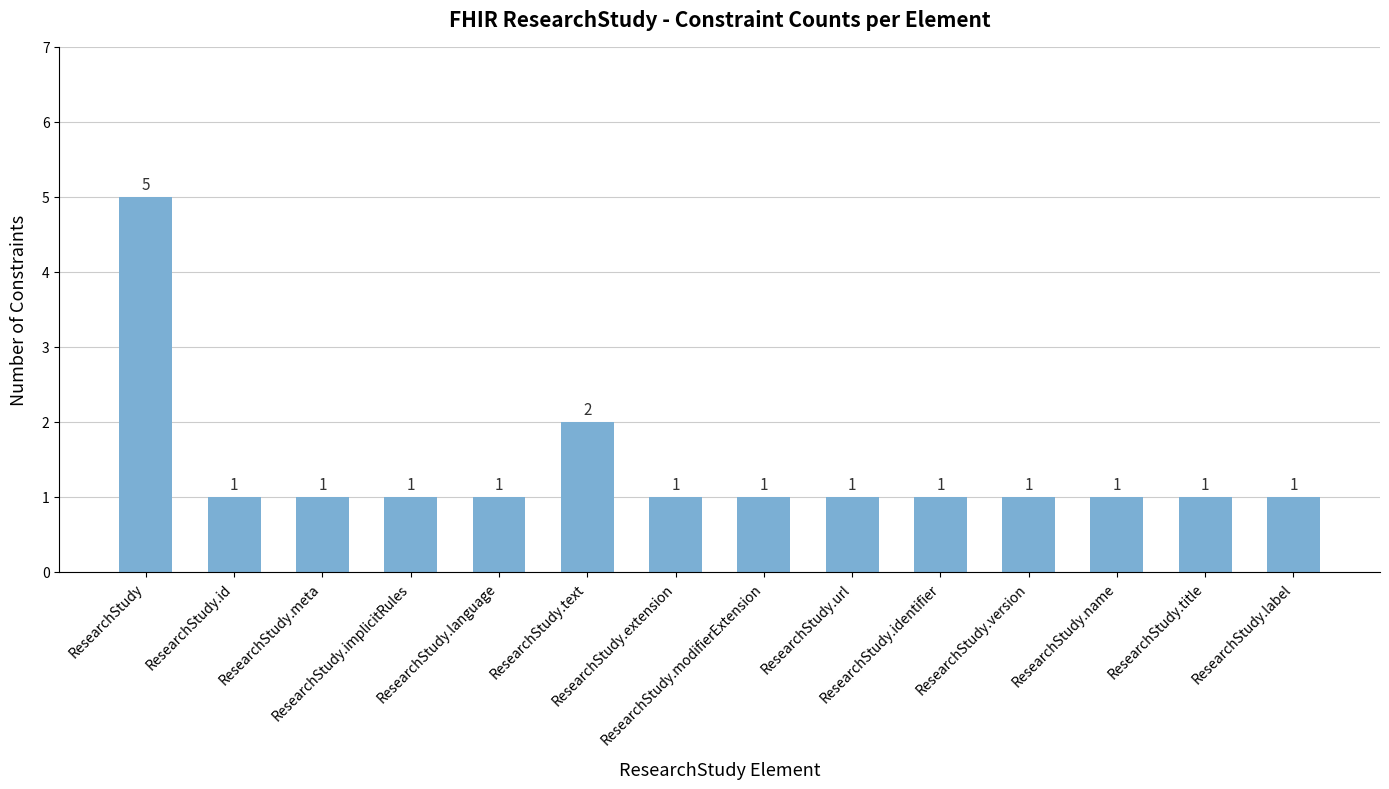

Reading left to right, what are all the values shown in this chart?

ResearchStudy=5	ResearchStudy.id=1	ResearchStudy.meta=1	ResearchStudy.implicitRules=1	ResearchStudy.language=1	ResearchStudy.text=2	ResearchStudy.extension=1	ResearchStudy.modifierExtension=1	ResearchStudy.url=1	ResearchStudy.identifier=1	ResearchStudy.version=1	ResearchStudy.name=1	ResearchStudy.title=1	ResearchStudy.label=1